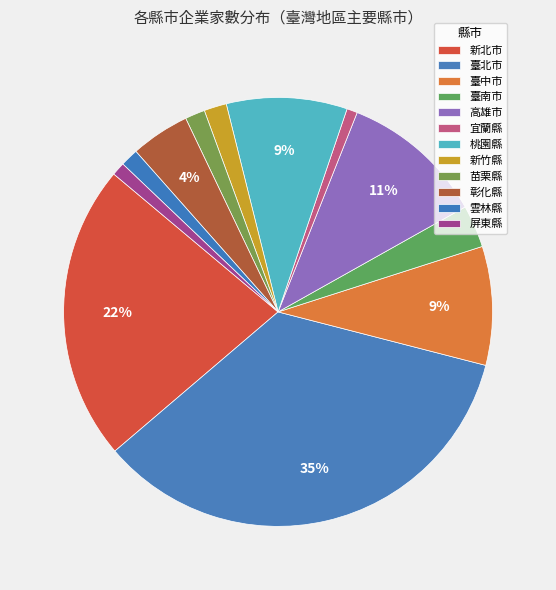

Combined, what portion of the pie is 桃園縣 and 臺北市?

43.9%